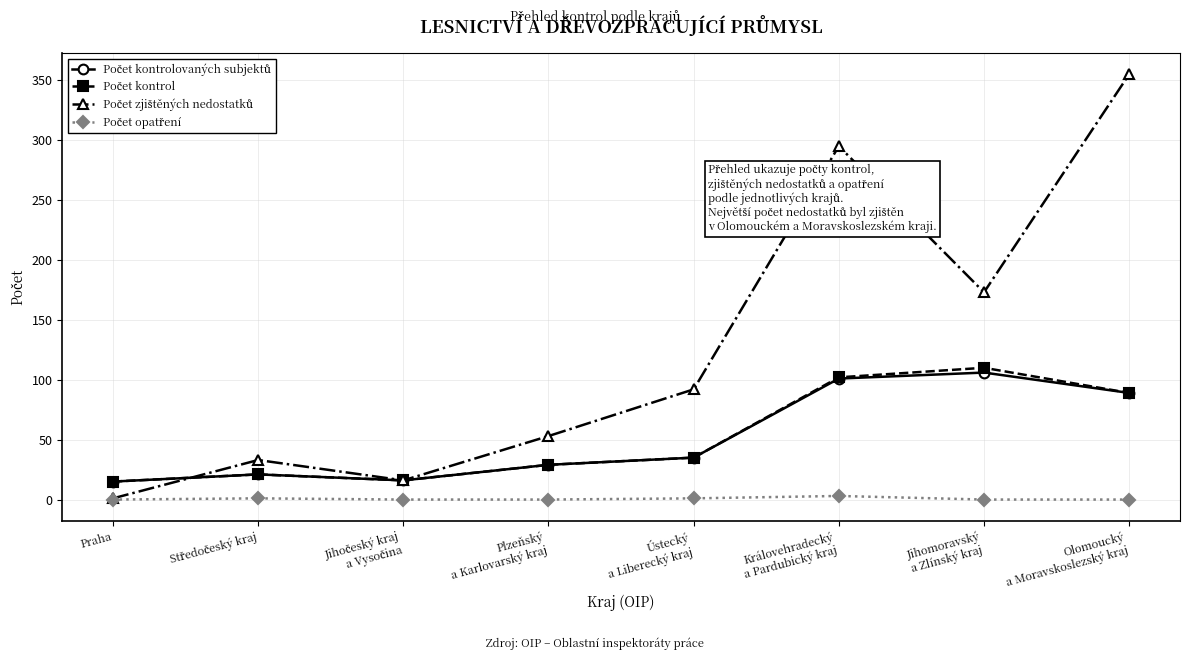

What is the label of the 1st point from the left?

Praha